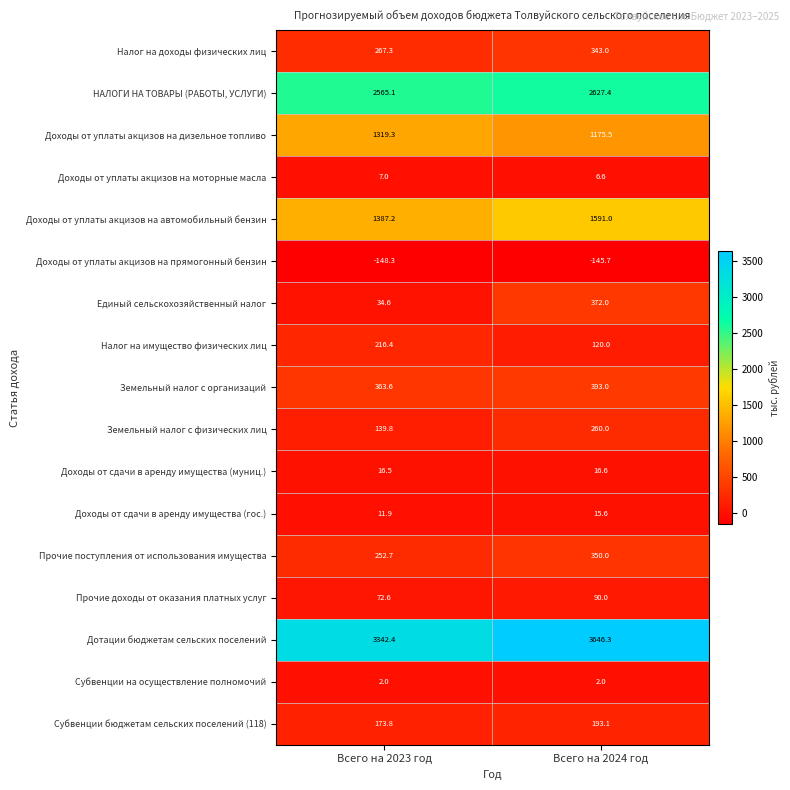

What is the average value of the Субвенции на осуществление полномочий series?

2.0